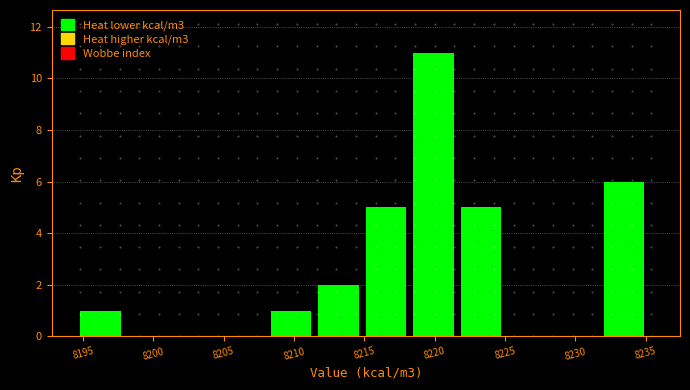

Reading left to right, list every bar in this chart as the range it spans on the x-axis followed by its height. Neither the bar edges nor the heights are printed on the chart, so give them approximately, as read against the axes.

8195.0 to 8198.0: 1
8198.0 to 8201.5: 0
8201.5 to 8205.0: 0
8205.0 to 8208.5: 0
8208.5 to 8211.5: 1
8211.5 to 8215.0: 2
8215.0 to 8218.5: 5
8218.5 to 8222.0: 11
8222.0 to 8225.5: 5
8225.5 to 8228.5: 0
8228.5 to 8232.0: 0
8232.0 to 8235.5: 6